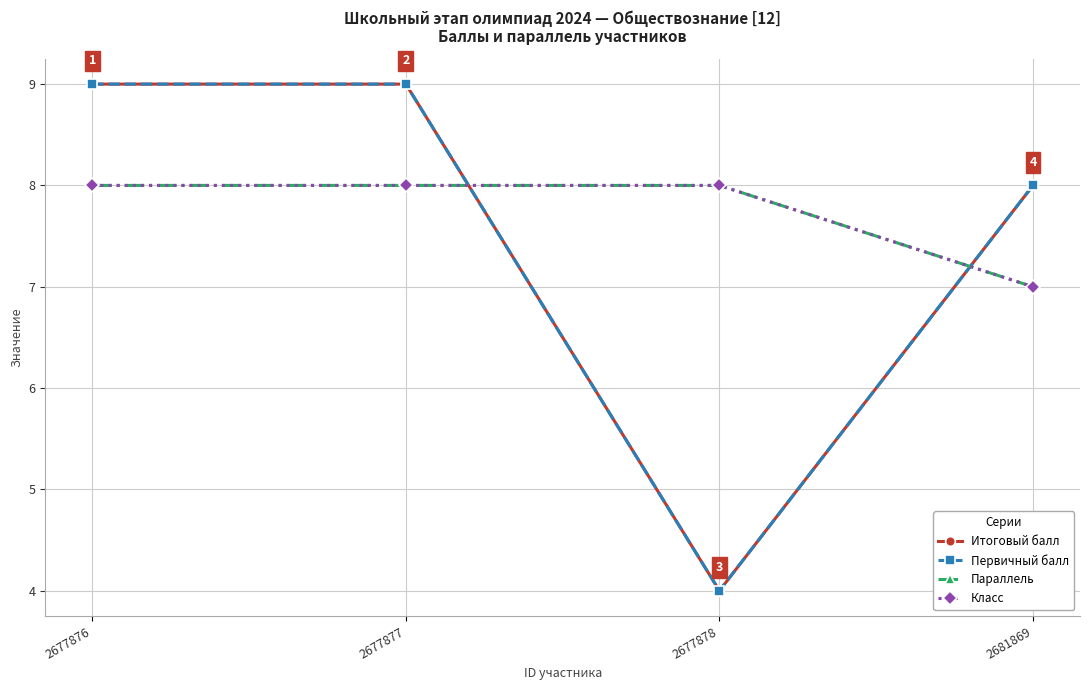

At 2677876, list the series in order from smallest to largest.

Параллель, Класс, Итоговый балл, Первичный балл